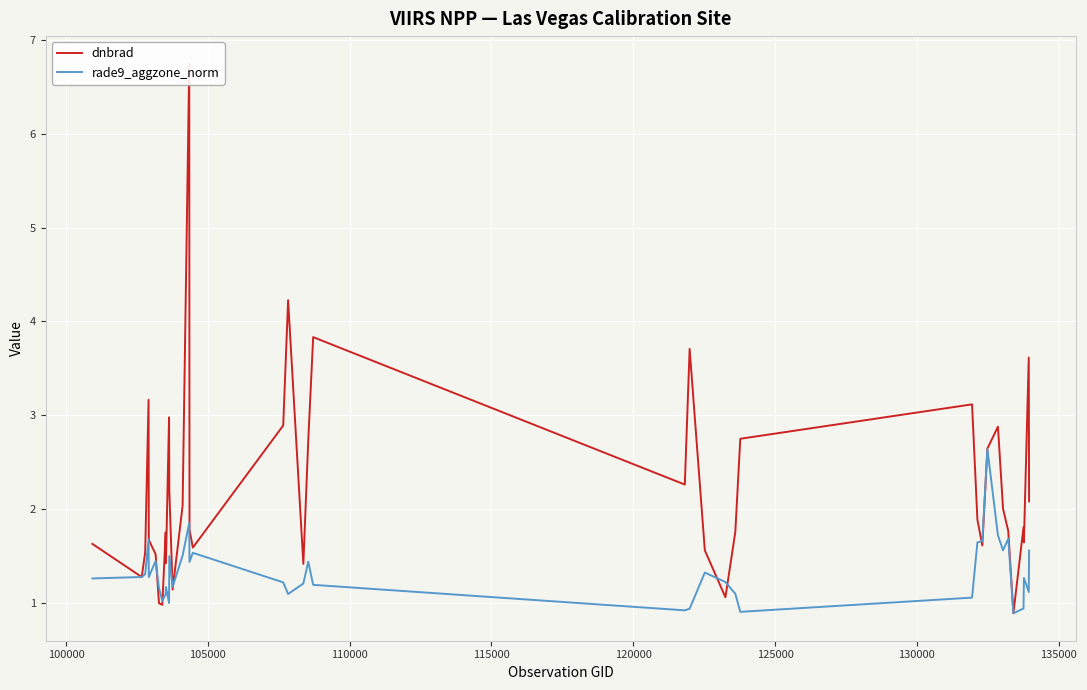

How many interior local valleys does the dnbrad series have?

11